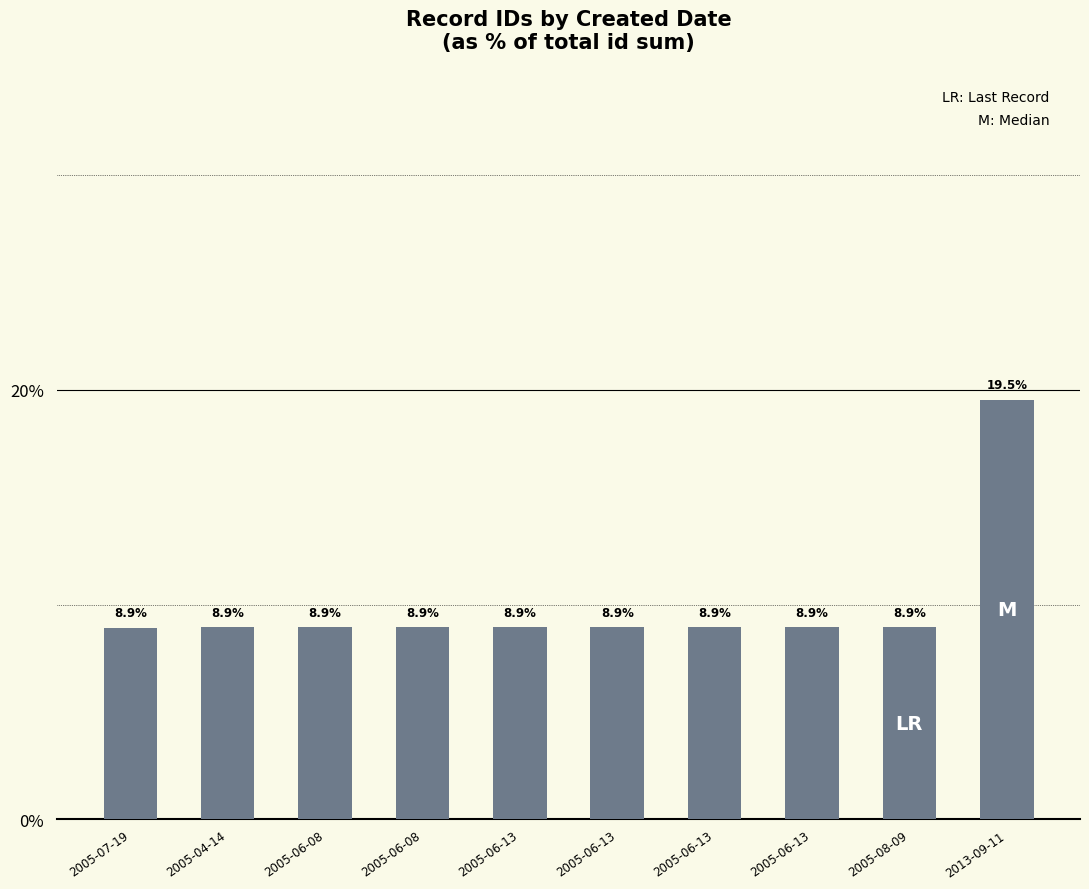

What is the greatest value displayed?

19.5